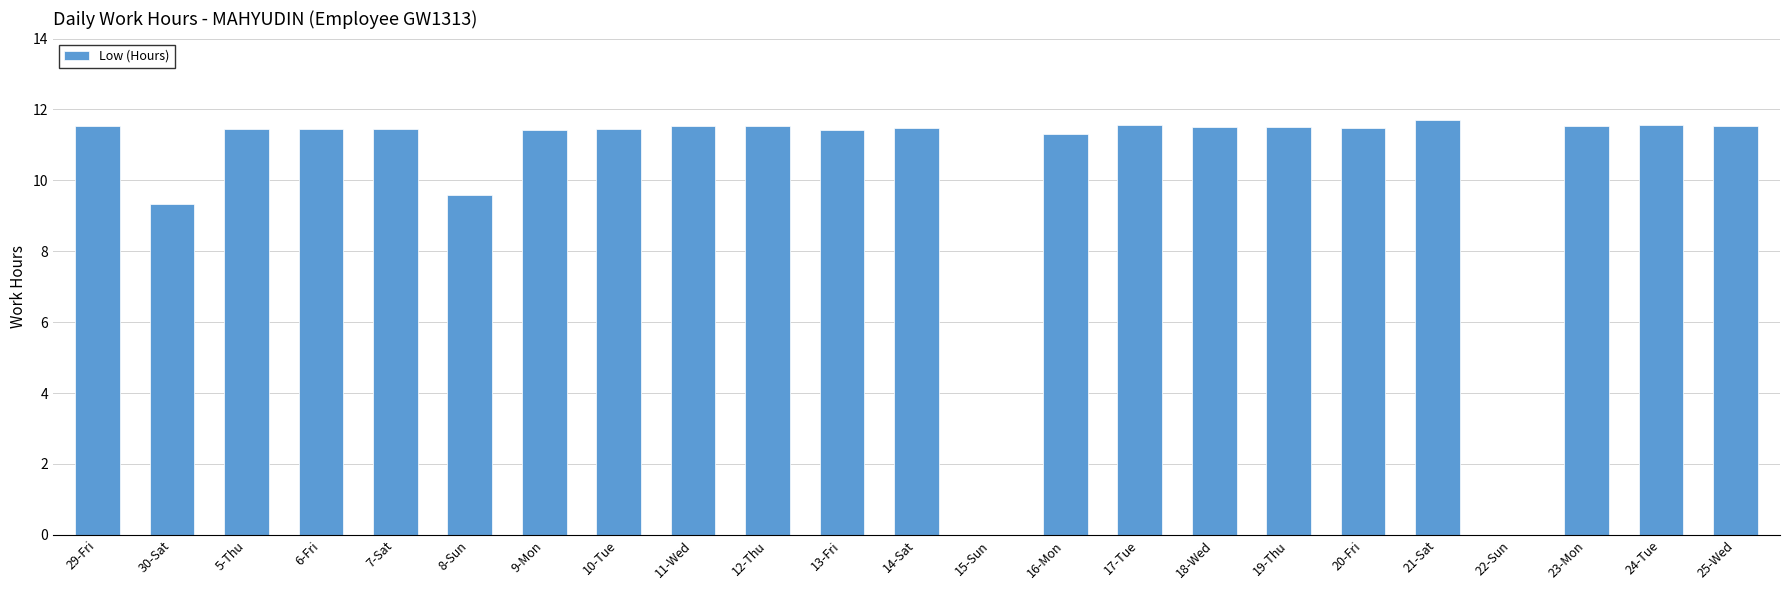

Which has a higher value, 13-Fri or 24-Tue?

24-Tue